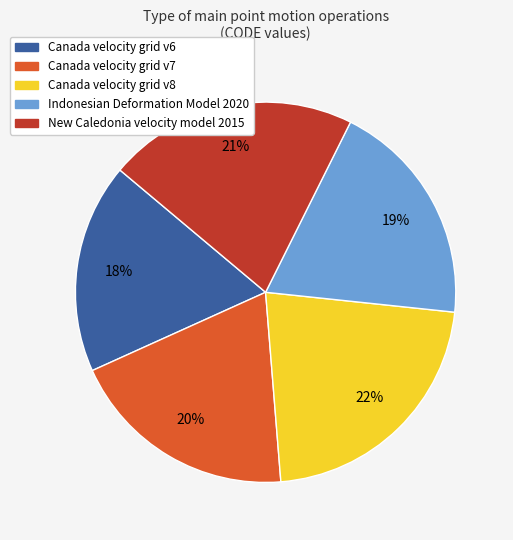

Is Canada velocity grid v6 the majority of the pie?

No